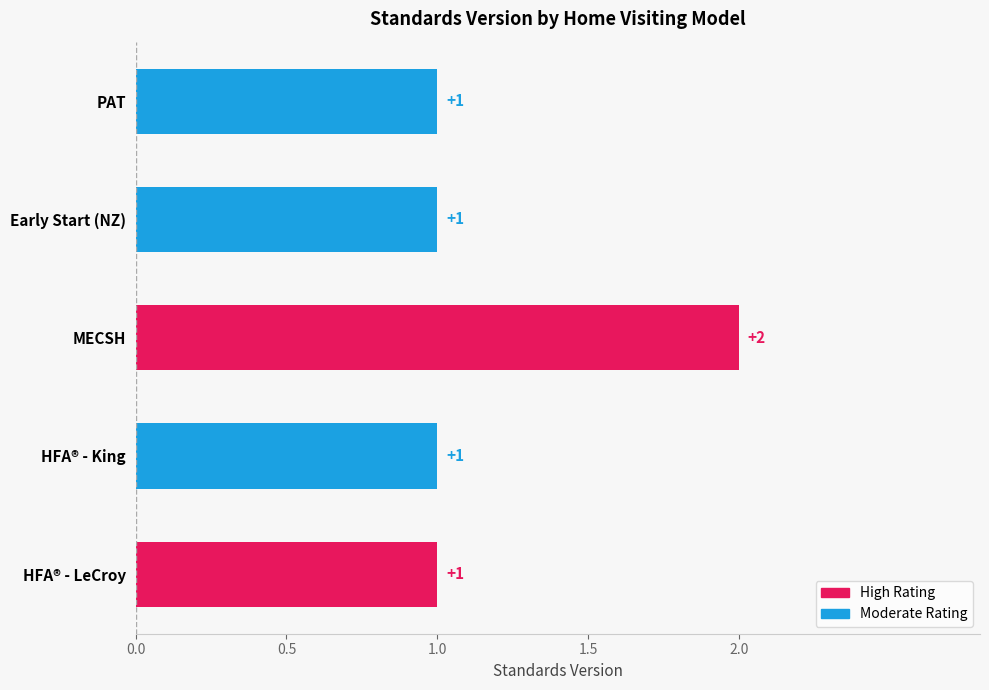

What is the value of the 4th bar from the top?

1